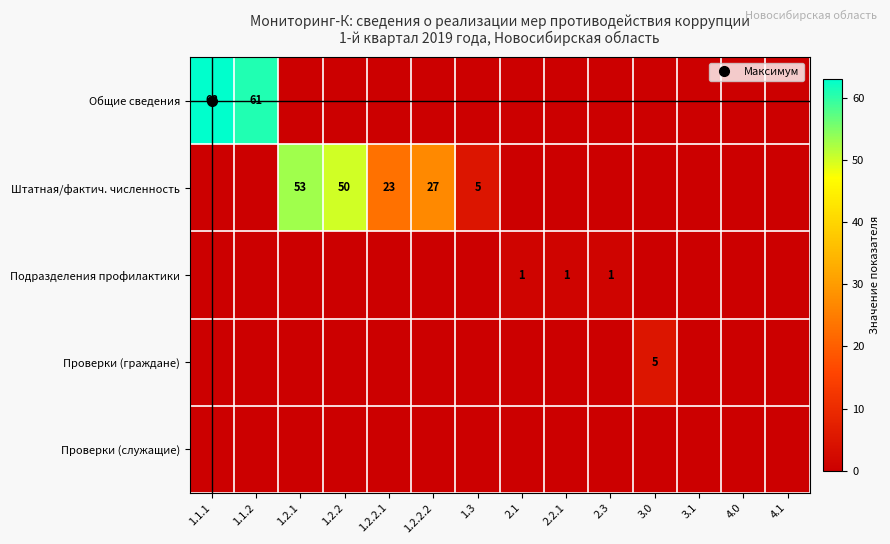

Rank the categories by Штатная/фактич. численность value from highest to lowest.

1.2.1, 1.2.2, 1.2.2.2, 1.2.2.1, 1.3, 1.1.1, 1.1.2, 2.1, 2.2.1, 2.3, 3.0, 3.1, 4.0, 4.1